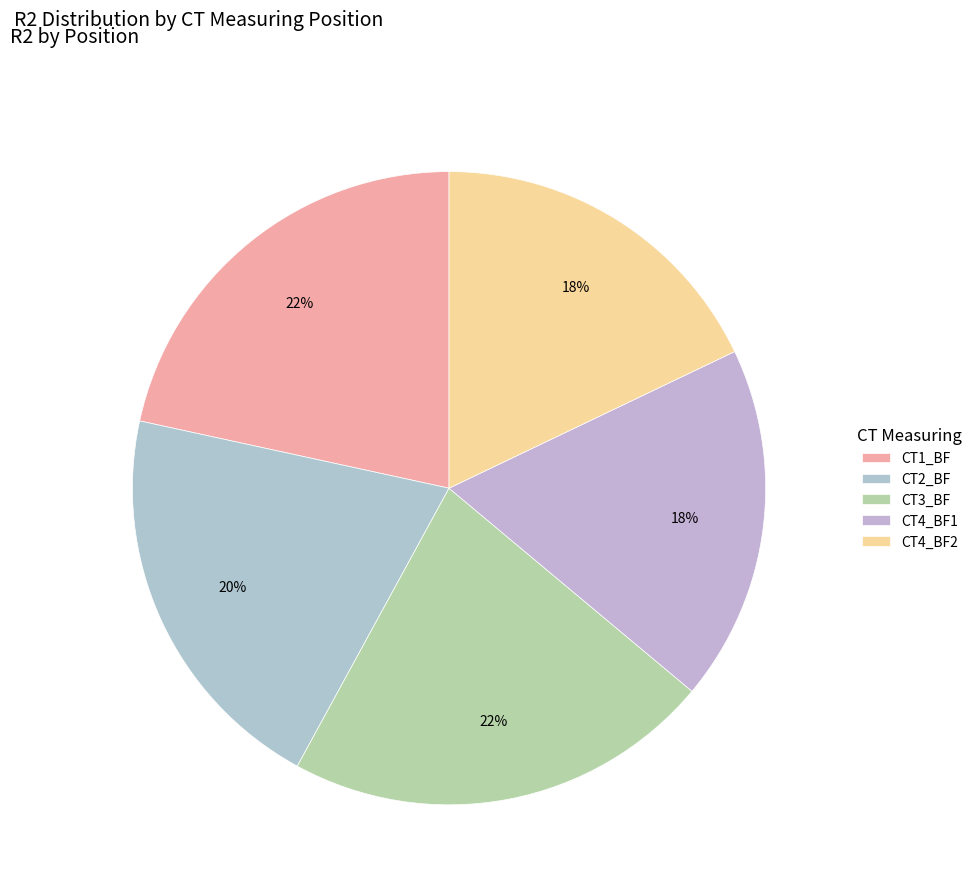

To the nearest percent, what is the average slice percentage?

20%